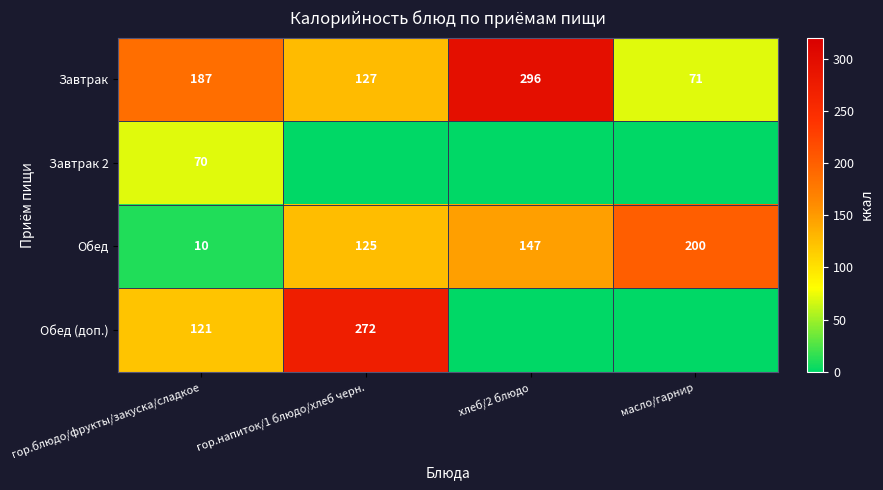

What is the difference between the Обед values at масло/гарнир and гор.блюдо/фрукты/закуска/сладкое?

190